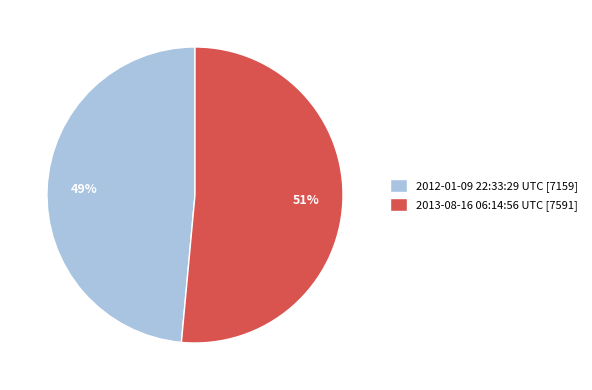

To the nearest percent, what is the combined percentage of 2013-08-16 06:14:56 UTC [7591] and 2012-01-09 22:33:29 UTC [7159]?

100%